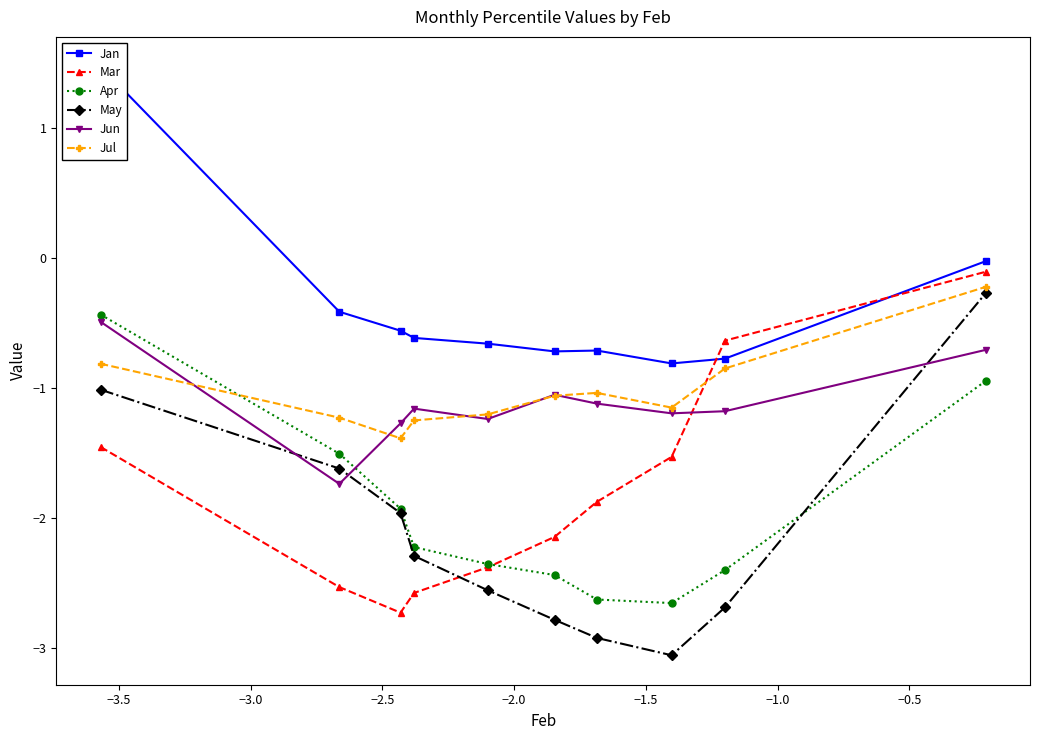

Reading left to right, list all the values displayed in this chart.

Jan: 1.5	-0.4	-0.6	-0.6	-0.7	-0.7	-0.7	-0.8	-0.8	-0.0
Mar: -1.5	-2.5	-2.7	-2.6	-2.4	-2.1	-1.9	-1.5	-0.6	-0.1
Apr: -0.4	-1.5	-1.9	-2.2	-2.4	-2.4	-2.6	-2.7	-2.4	-0.9
May: -1.0	-1.6	-2.0	-2.3	-2.6	-2.8	-2.9	-3.1	-2.7	-0.3
Jun: -0.5	-1.7	-1.3	-1.2	-1.2	-1.1	-1.1	-1.2	-1.2	-0.7
Jul: -0.8	-1.2	-1.4	-1.3	-1.2	-1.1	-1.0	-1.2	-0.9	-0.2